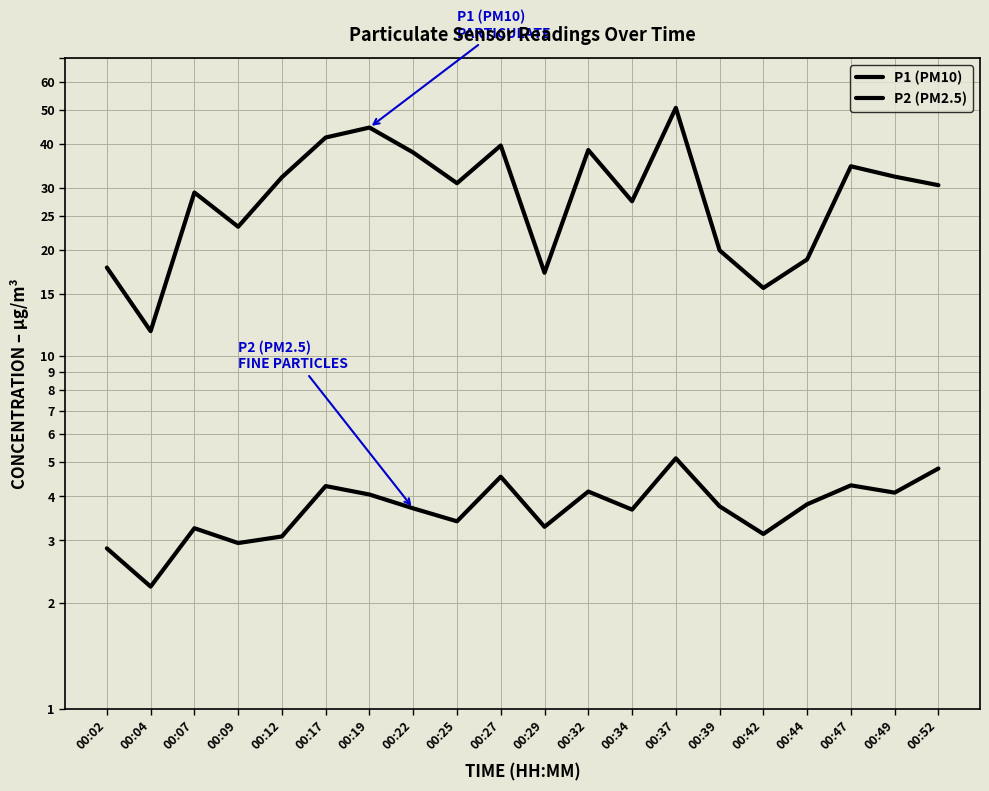

What is the difference between the highest and lowest values at 00:19?

40.4